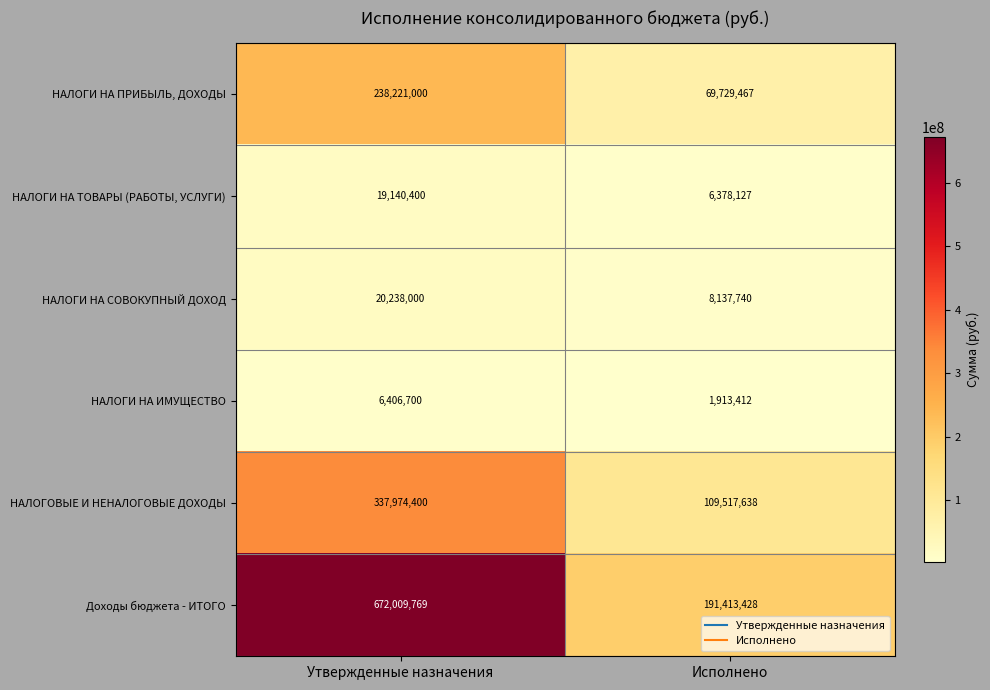

Which series has the largest total across all categories?

Доходы бюджета - ИТОГО